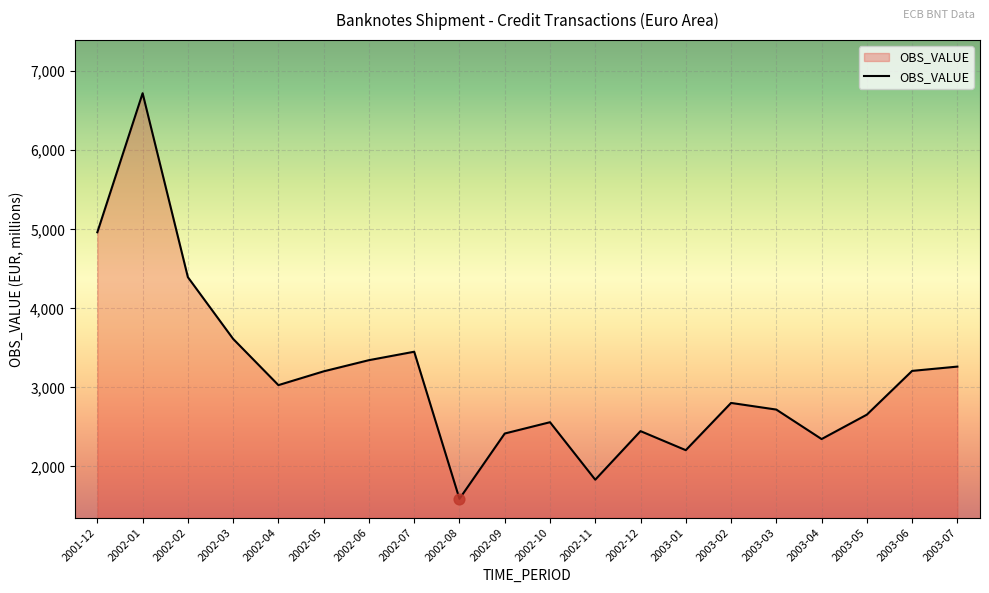

What is the ratio of the value at 2003-04 to the value at 2002-03?

0.6